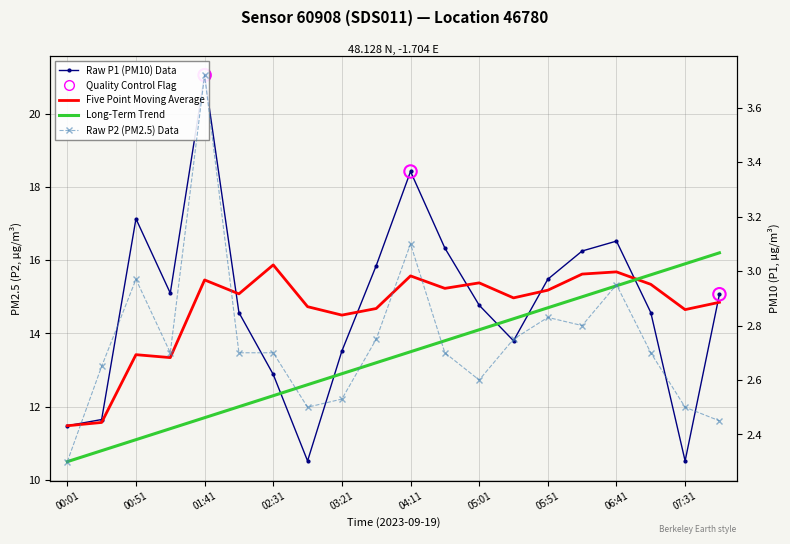

Which series has the largest total across all categories?

P1